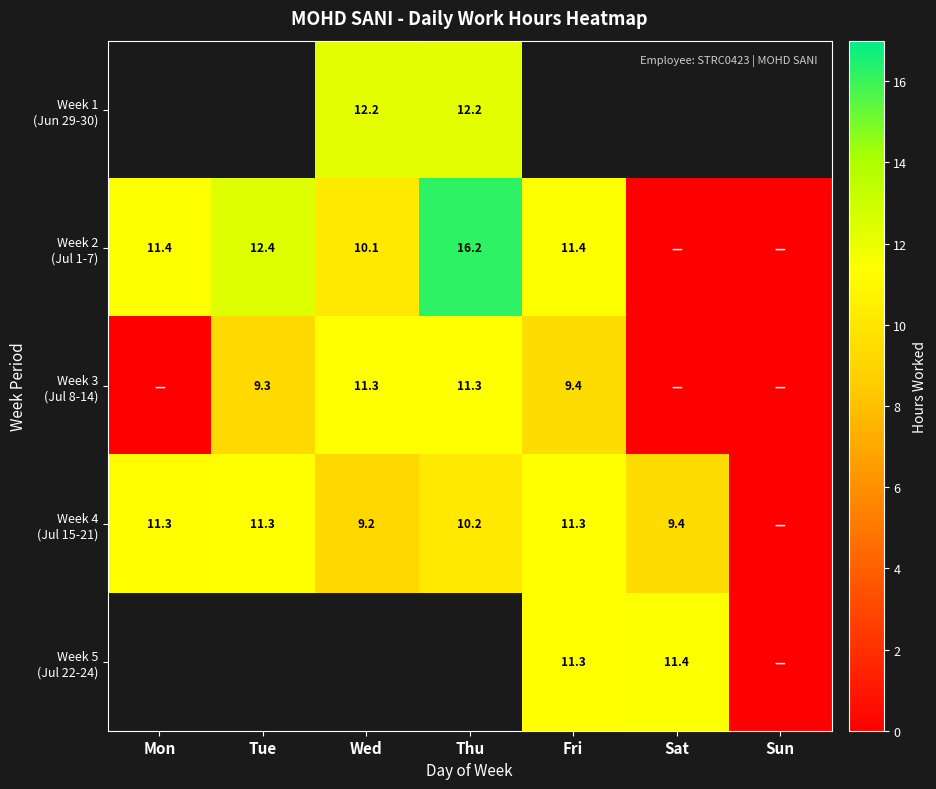

How many values in Week 1 (Jun 29-30) are above zero?

2